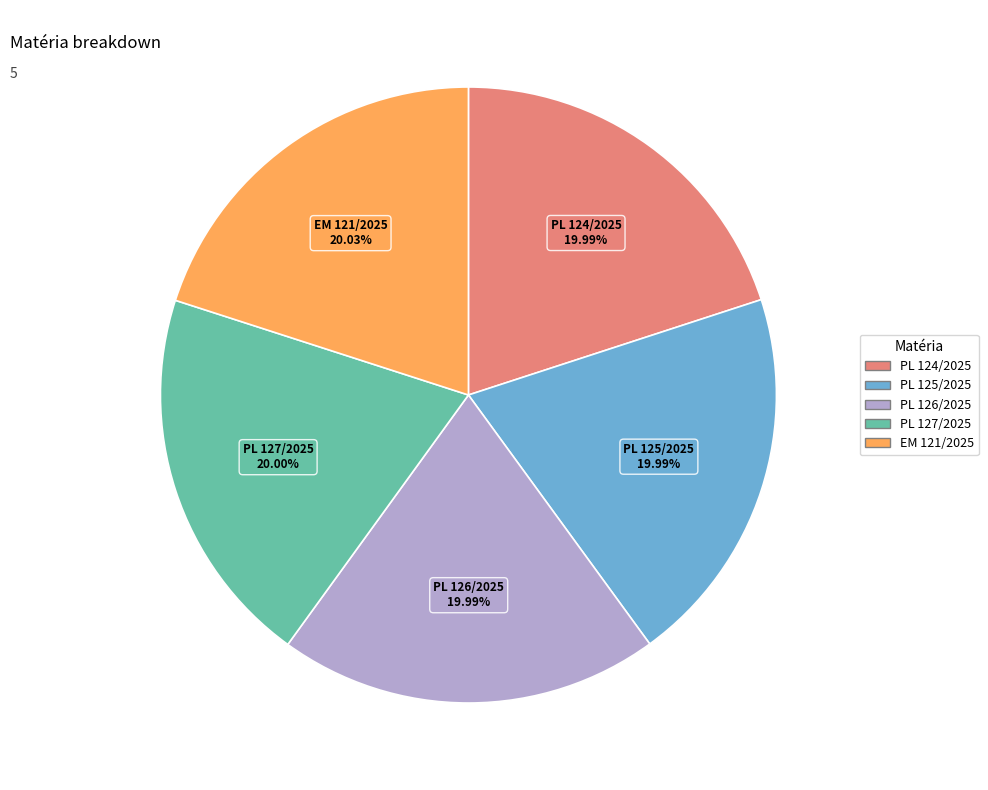

Does any single category account for the majority?

No